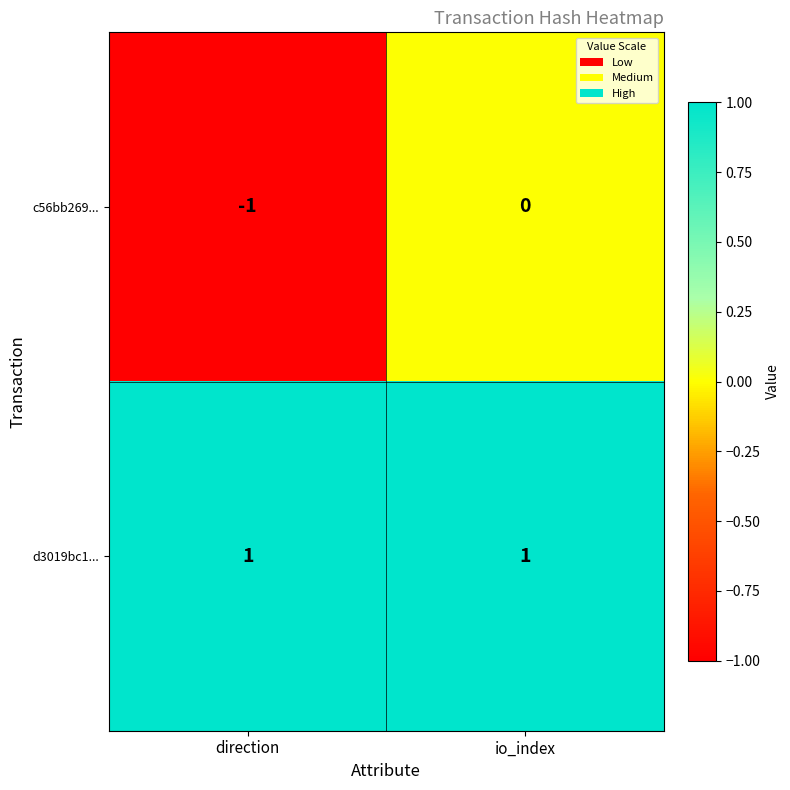

Which label corresponds to the smallest value in the chart?

direction